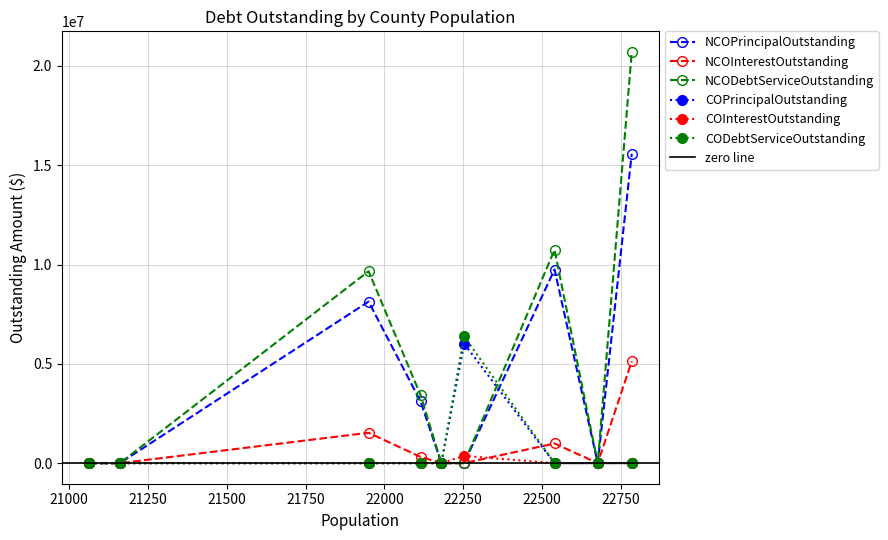

How many distinct data groups are displayed?

6